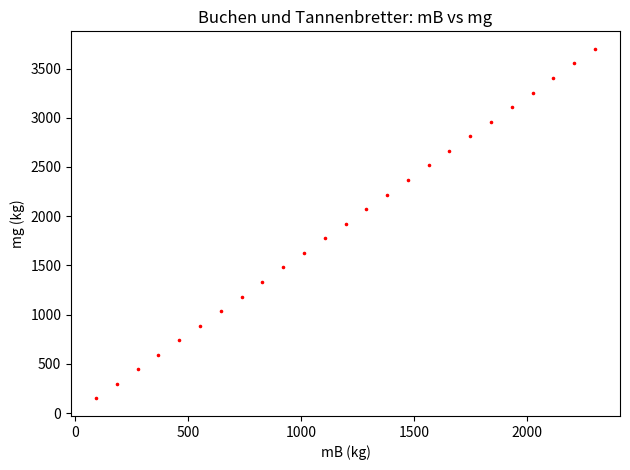

What is the range of Y values (max minus min)?

3552